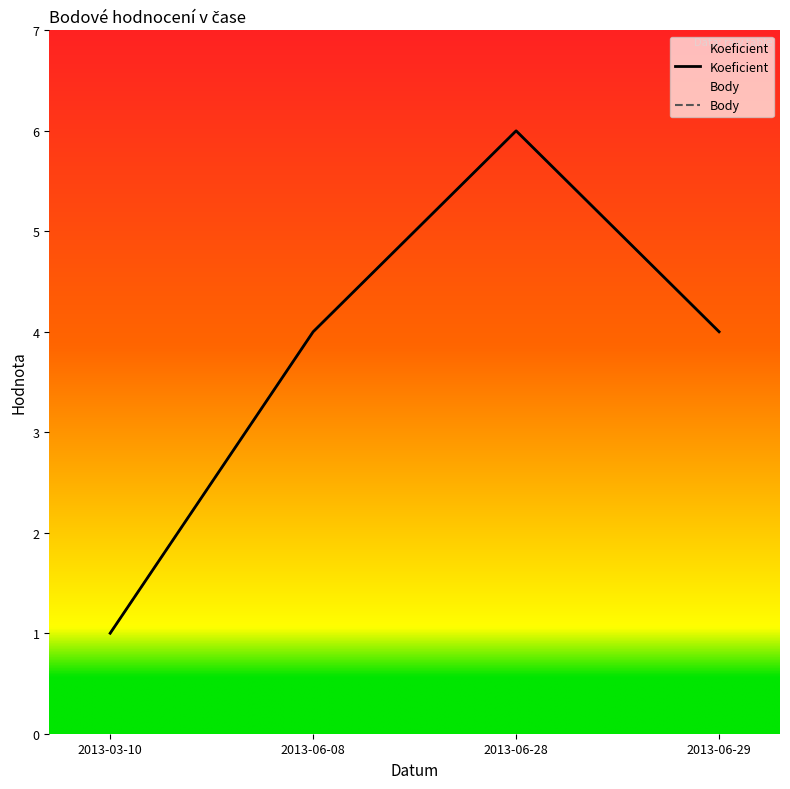

What is the minimum value for Koeficient?

1